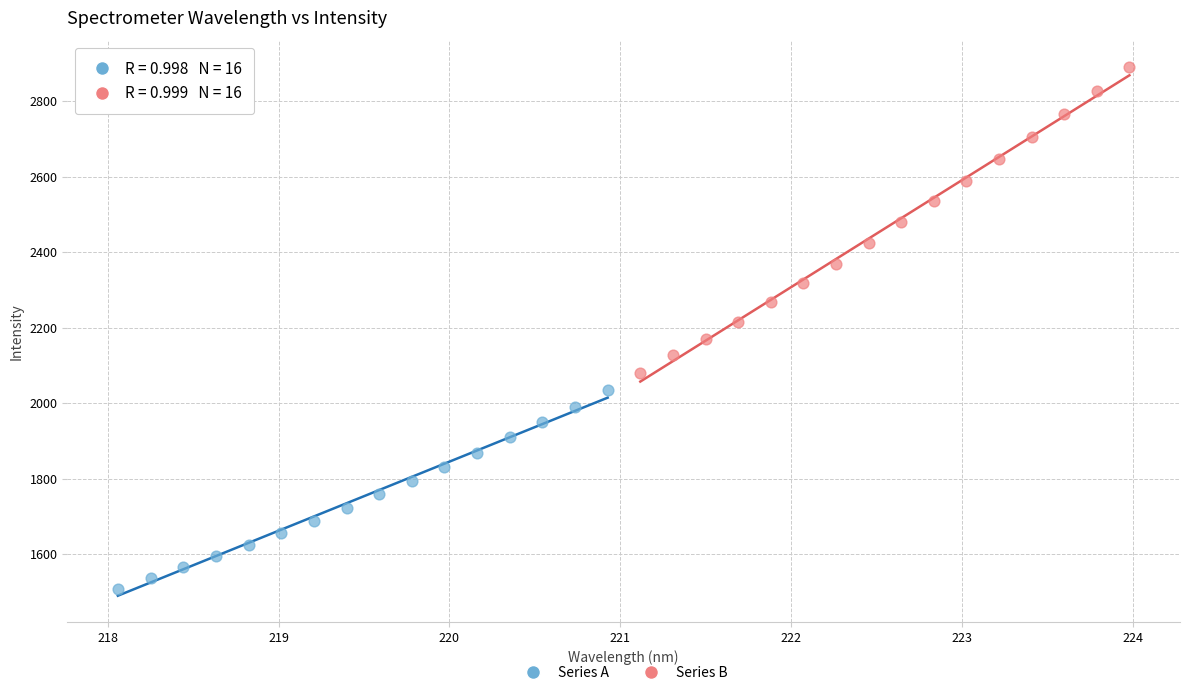

Which series contains the highest Y value?

Series B